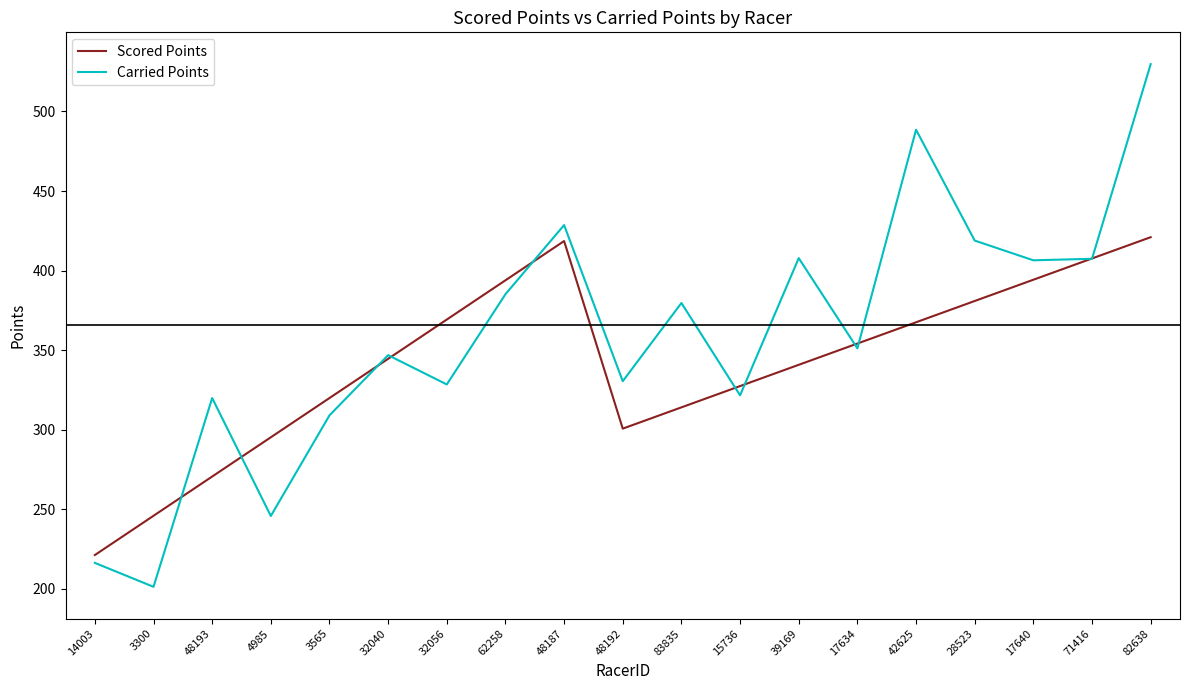

Does the chart have visible grid lines?

No